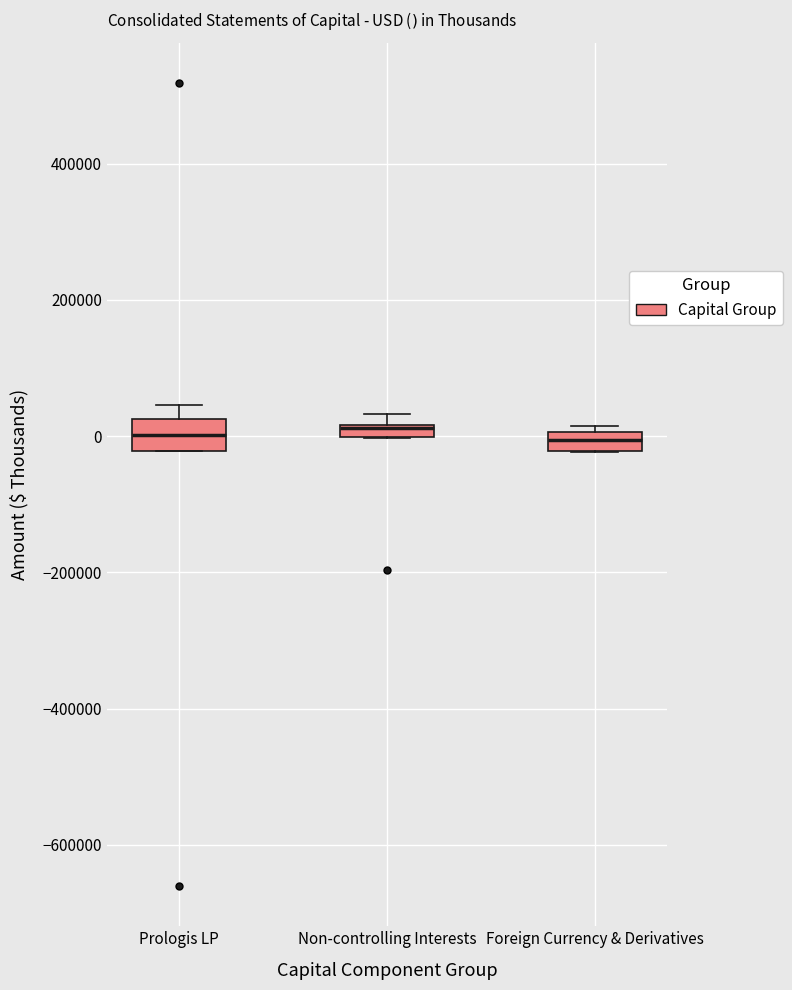

Where is the upper edge of the box for Foreign Currency & Derivatives on the y-axis? The values are not printed on the chart, so give them approximately, as read against the axis.

0